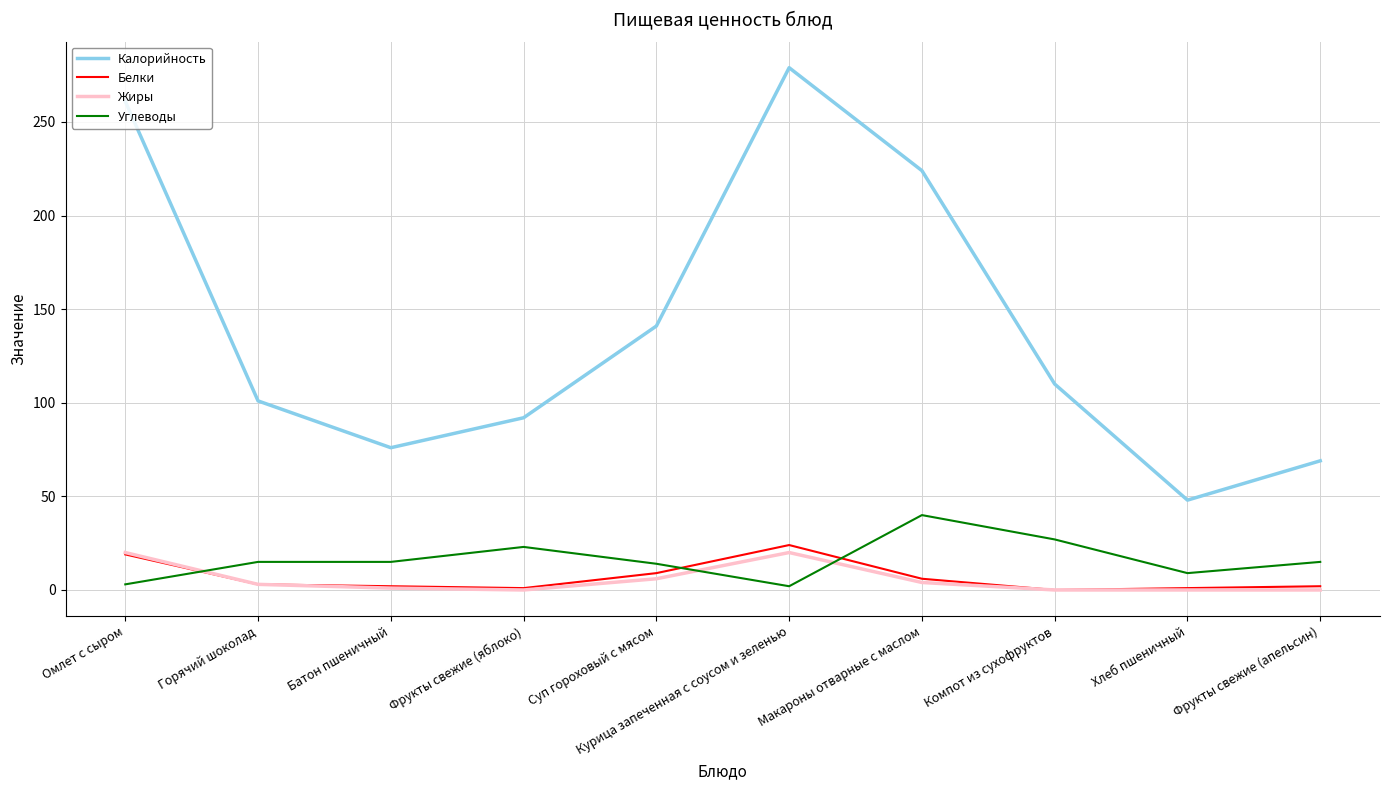

Which series has the widest spread of values?

Калорийность